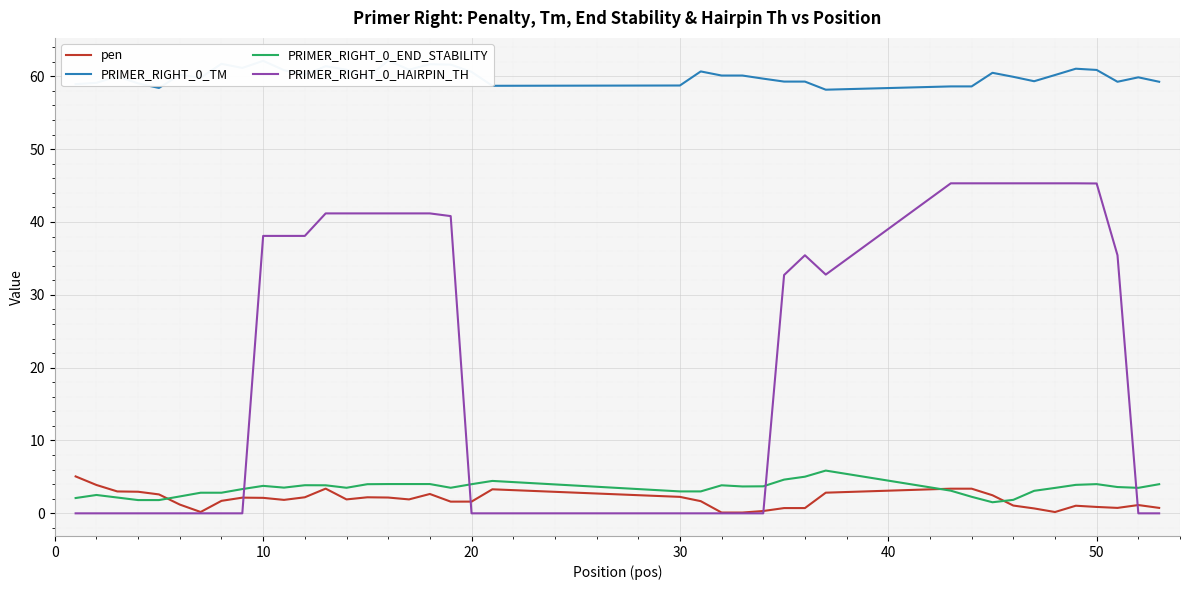

Which series has the widest spread of values?

PRIMER_RIGHT_0_HAIRPIN_TH